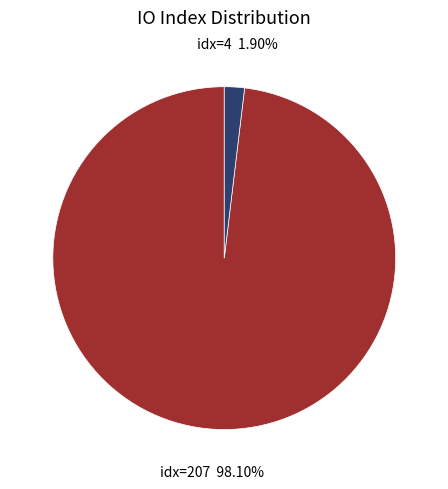

How many segments does this pie chart have?

2